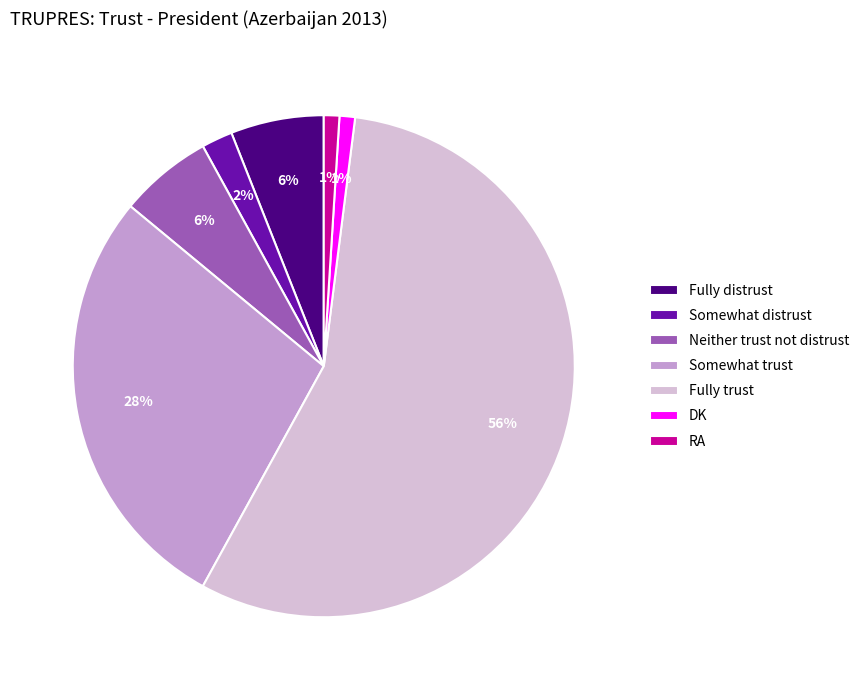

Do Neither trust not distrust and Somewhat distrust together represent more than half of the pie?

No